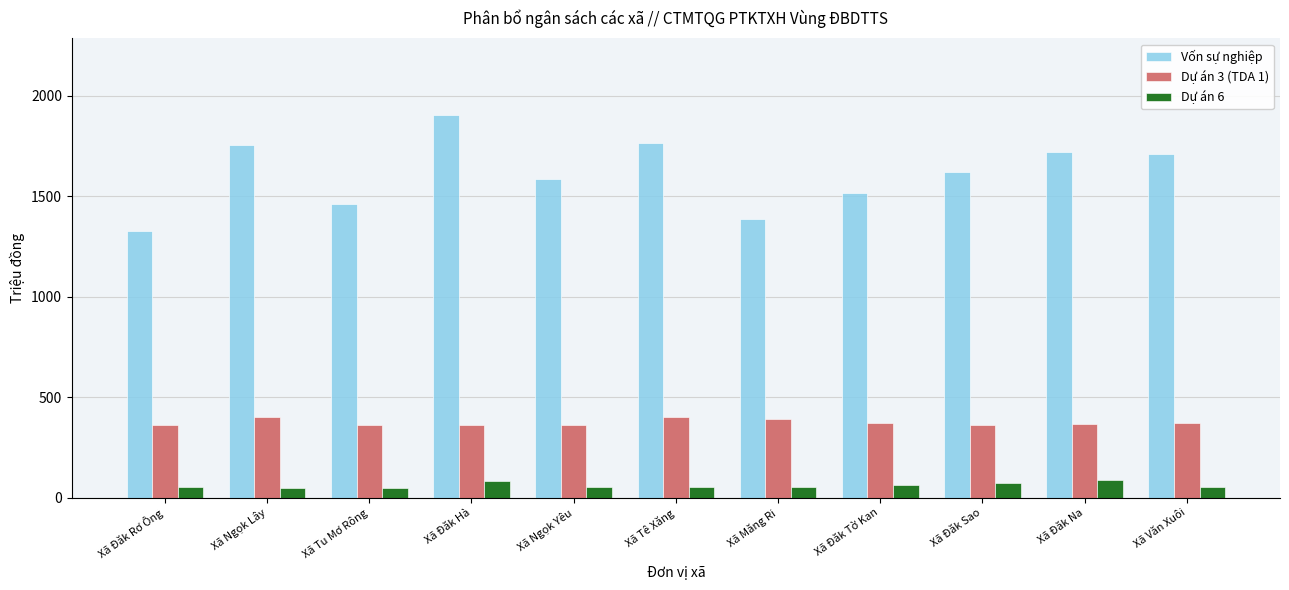

What is the approximate value of Vốn sự nghiệp at Xã Măng Ri?

1386.4